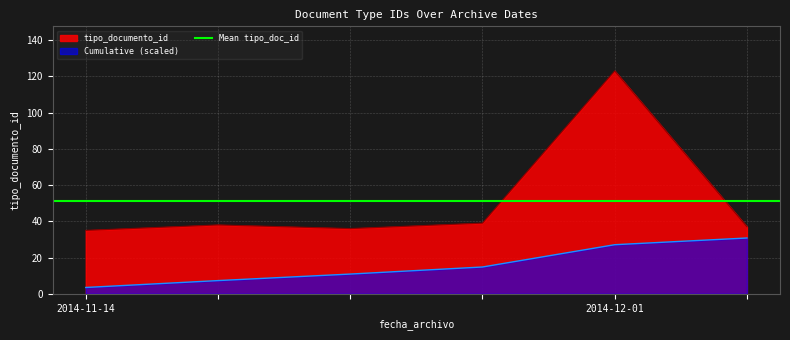

True or false: Cumulative (scaled) and tipo_documento_id intersect in this chart.

False